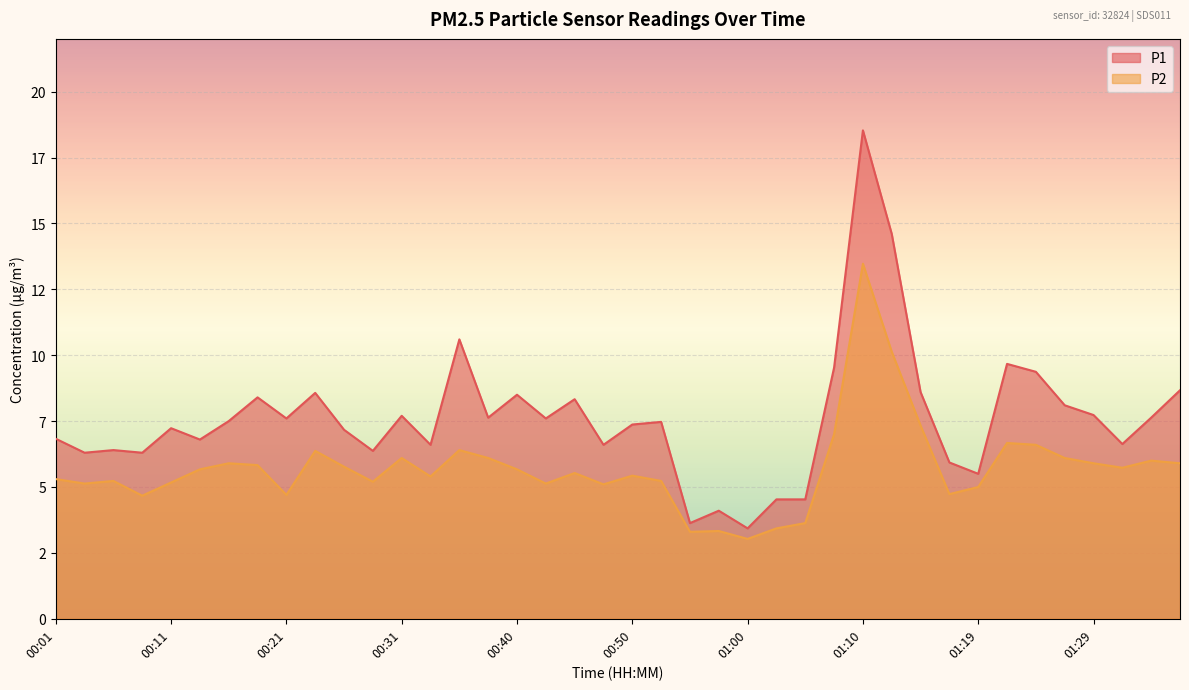

What is the label of the 5th point from the right?

01:27